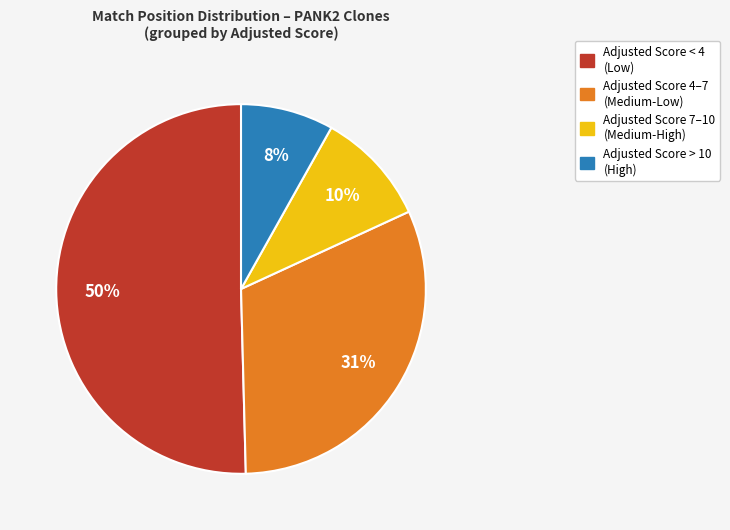

To the nearest percent, what percentage of the pie is Adjusted Score 4–7 (Medium-Low)?

31%